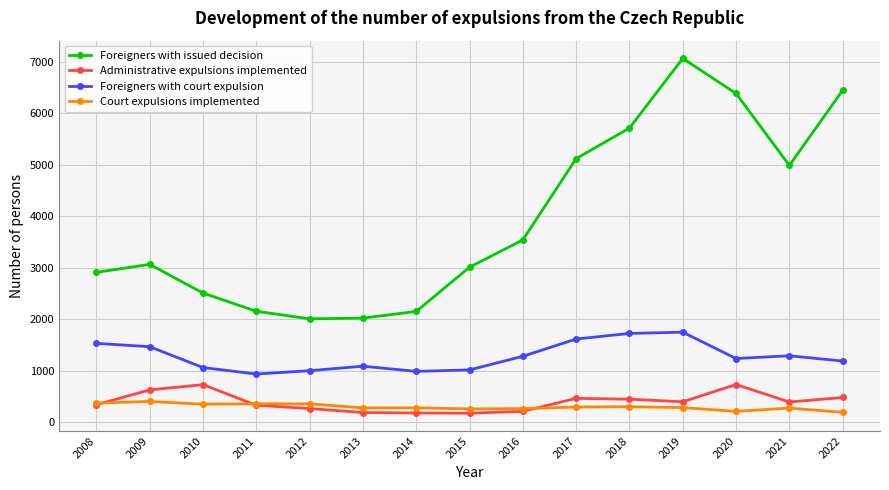

What are all the series names shown in the legend?

Foreigners with issued decision, Administrative expulsions implemented, Foreigners with court expulsion, Court expulsions implemented